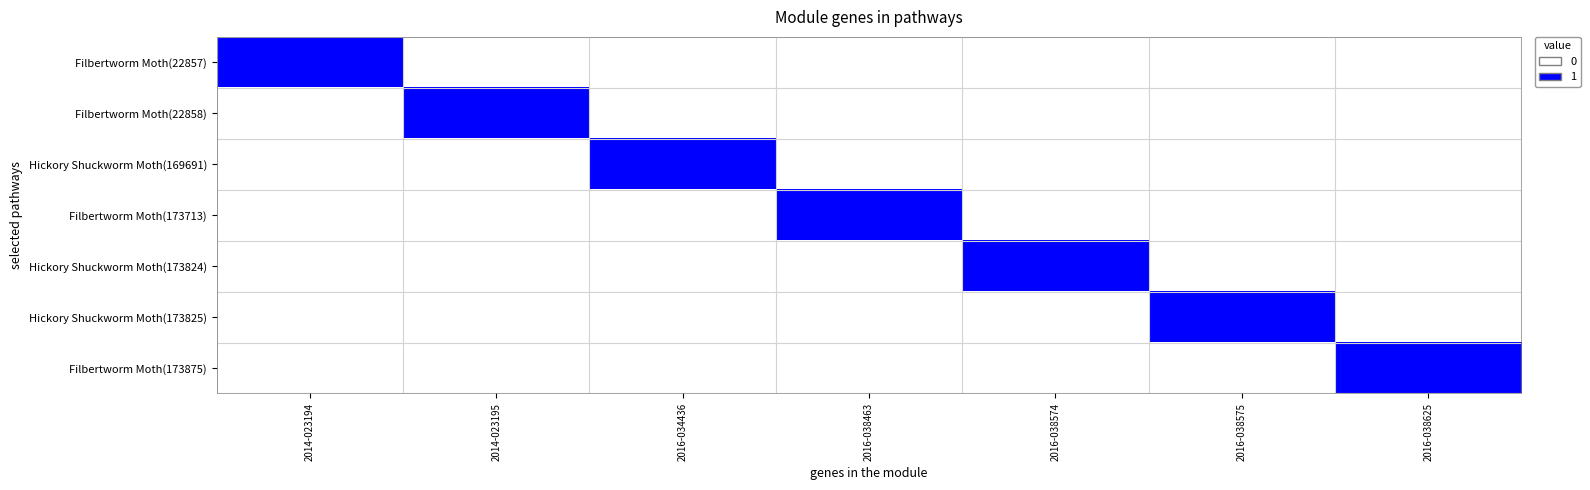

Count the number of data series in this chart.

7